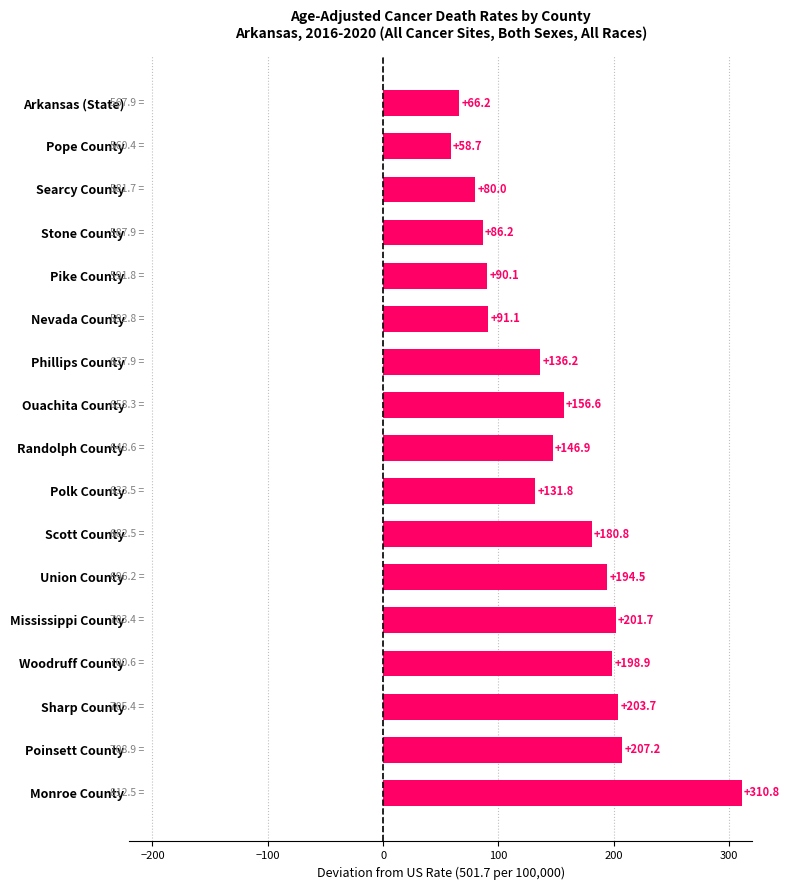

What is the difference between the second highest and second lowest values?

141.0